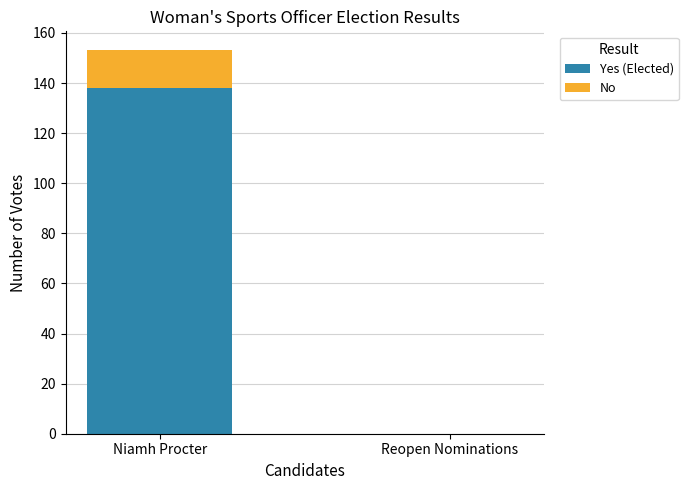

How many positive values does the Yes (Elected) series have?

1